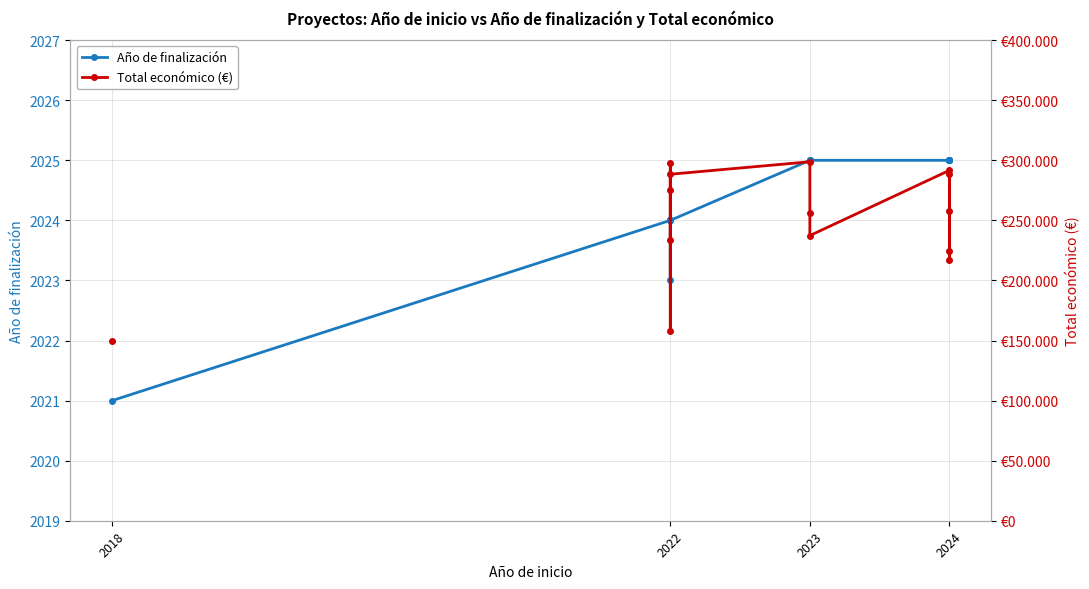

At 2024, list the series in order from largest to smallest.

Total económico (€), Año de finalización